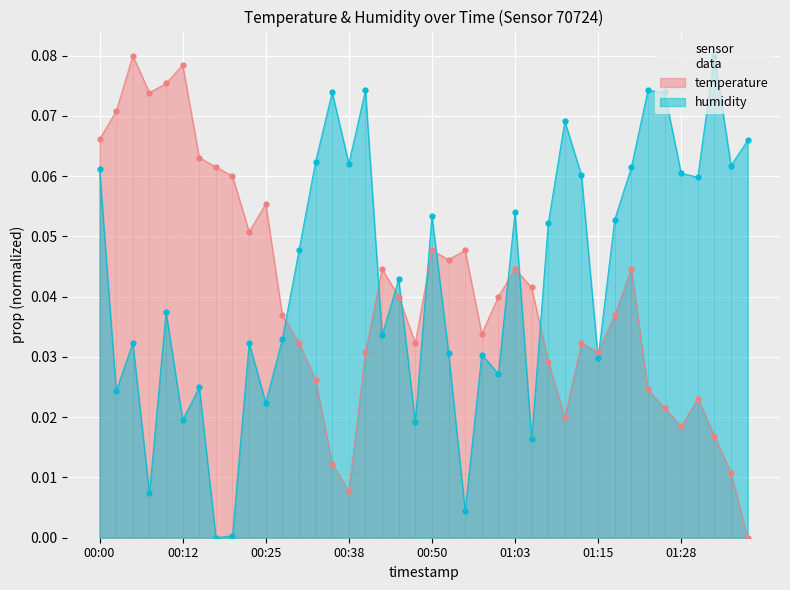

Is the value of temperature at 00:35 greater than the value of humidity at 00:40?

No